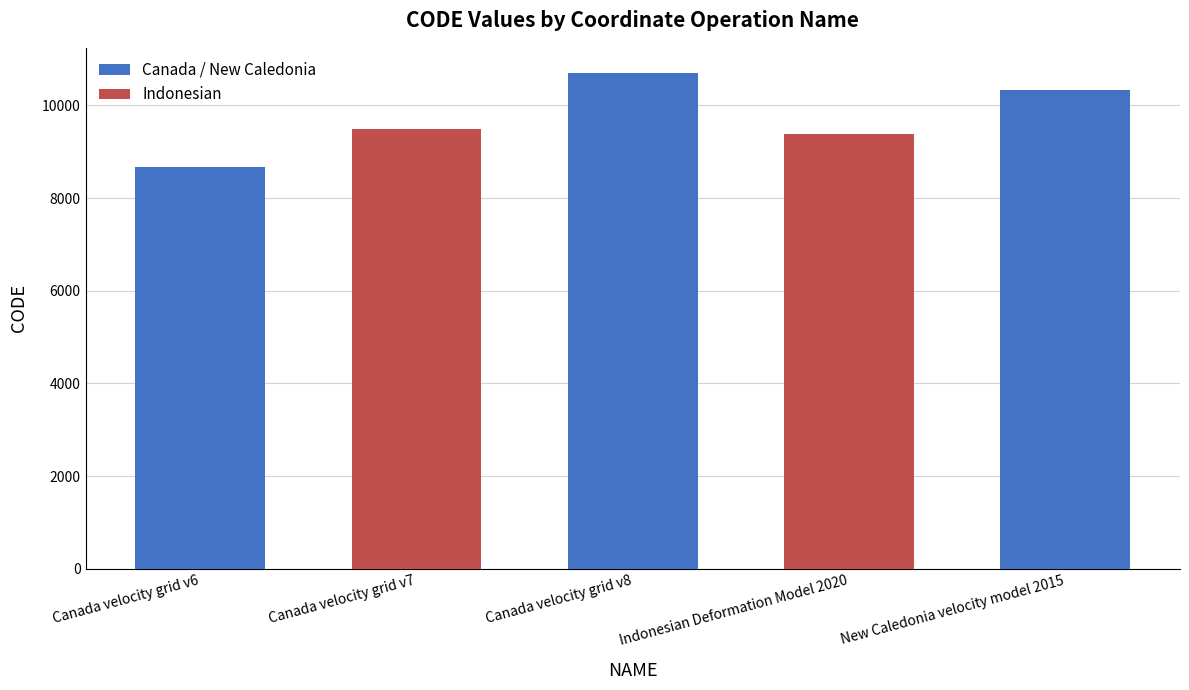

List the labels in order of value, largest first.

Canada velocity grid v8, New Caledonia velocity model 2015, Canada velocity grid v7, Indonesian Deformation Model 2020, Canada velocity grid v6